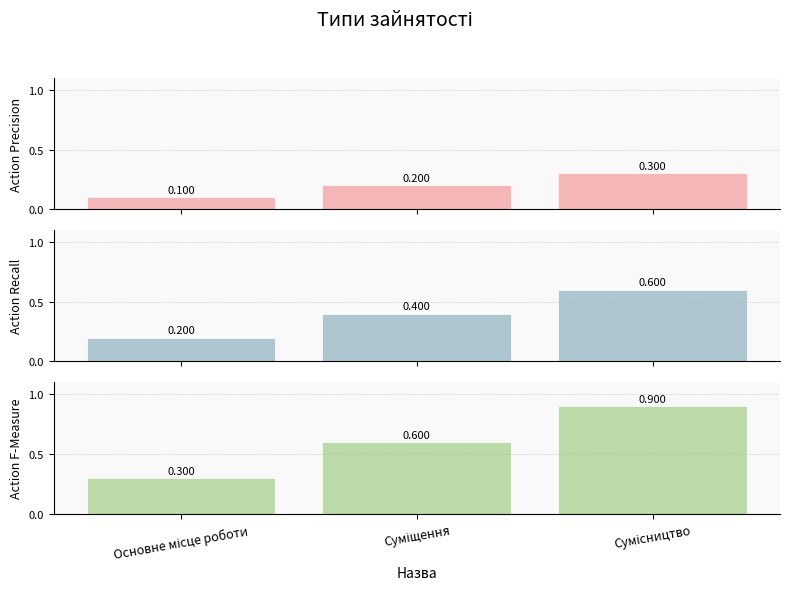

What is the total value across all series at Основне місце роботи?

0.6